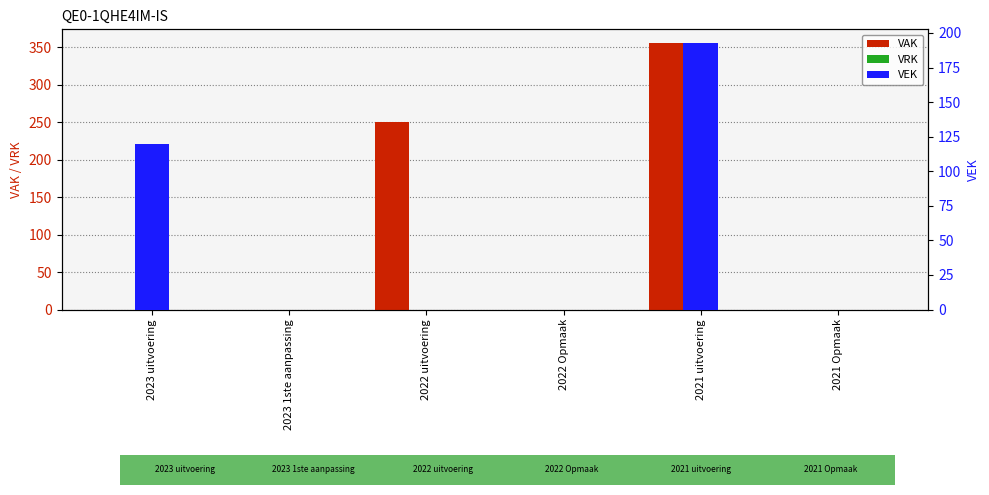

Reading left to right, what are all the values shown in this chart?

VAK: 0	0	250	0	356	0
VRK: 0	0	0	0	0	0
VEK: 120	0	0	0	193	0